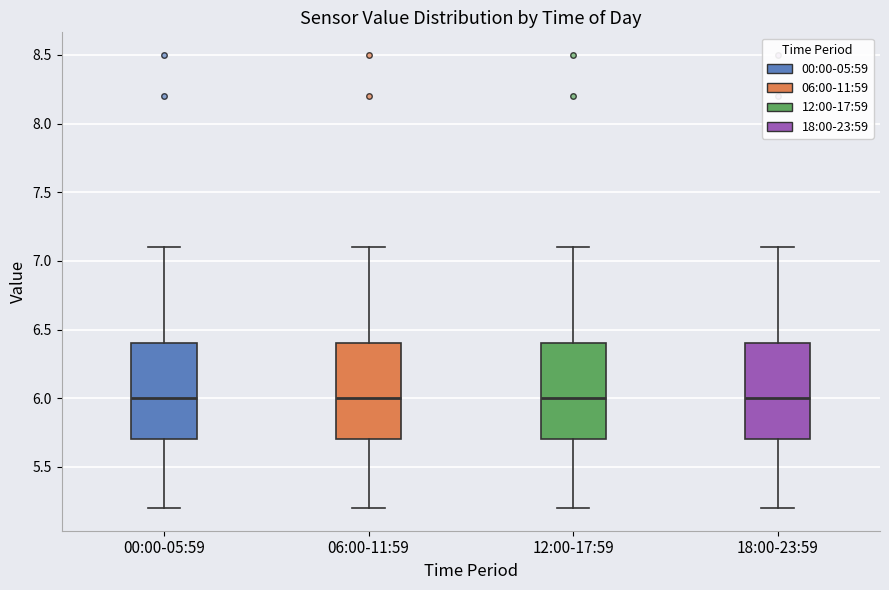

Where is the upper edge of the box for 00:00-05:59 on the y-axis? The values are not printed on the chart, so give them approximately, as read against the axis.

6.4